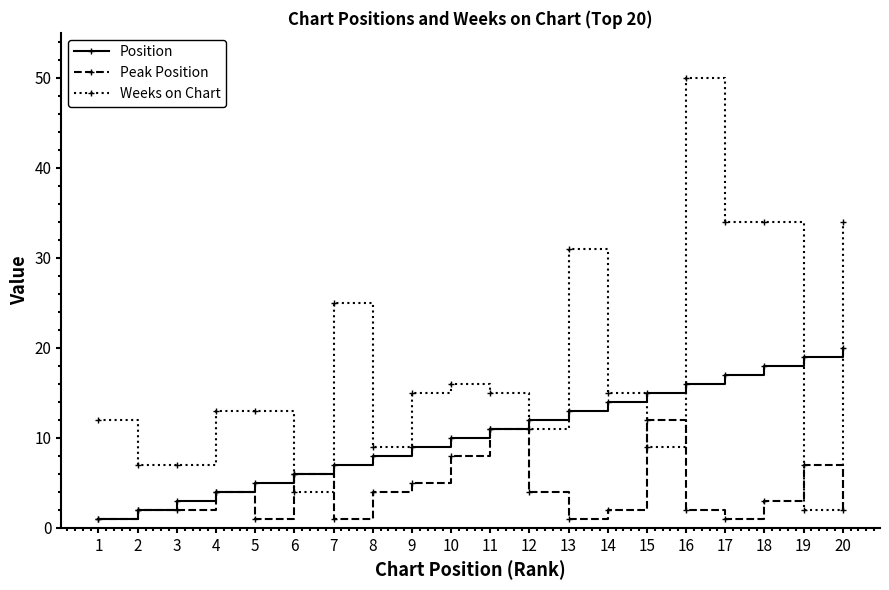

Reading right to left, list all the values displayed in this chart.

Position: 20=20	19=19	18=18	17=17	16=16	15=15	14=14	13=13	12=12	11=11	10=10	9=9	8=8	7=7	6=6	5=5	4=4	3=3	2=2	1=1
Peak Position: 20=2	19=7	18=3	17=1	16=2	15=12	14=2	13=1	12=4	11=11	10=8	9=5	8=4	7=1	6=6	5=1	4=4	3=2	2=2	1=1
Weeks on Chart: 20=34	19=2	18=34	17=34	16=50	15=9	14=15	13=31	12=11	11=15	10=16	9=15	8=9	7=25	6=4	5=13	4=13	3=7	2=7	1=12